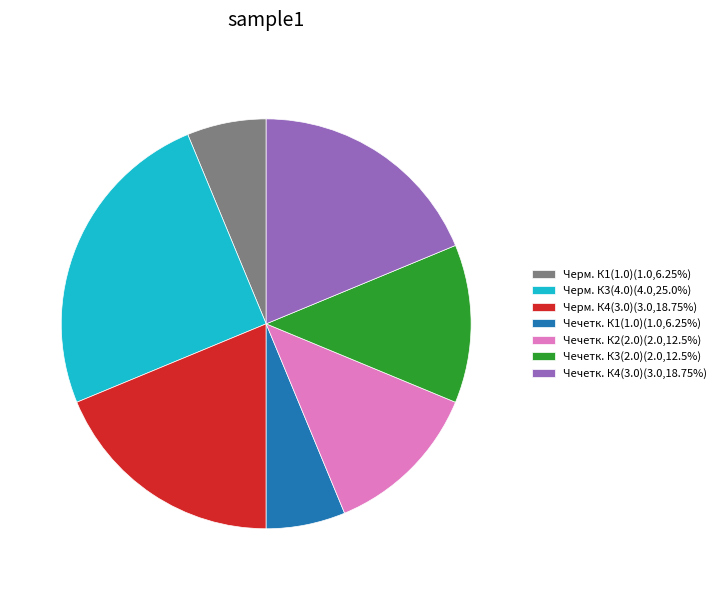

Does any single category account for the majority?

No